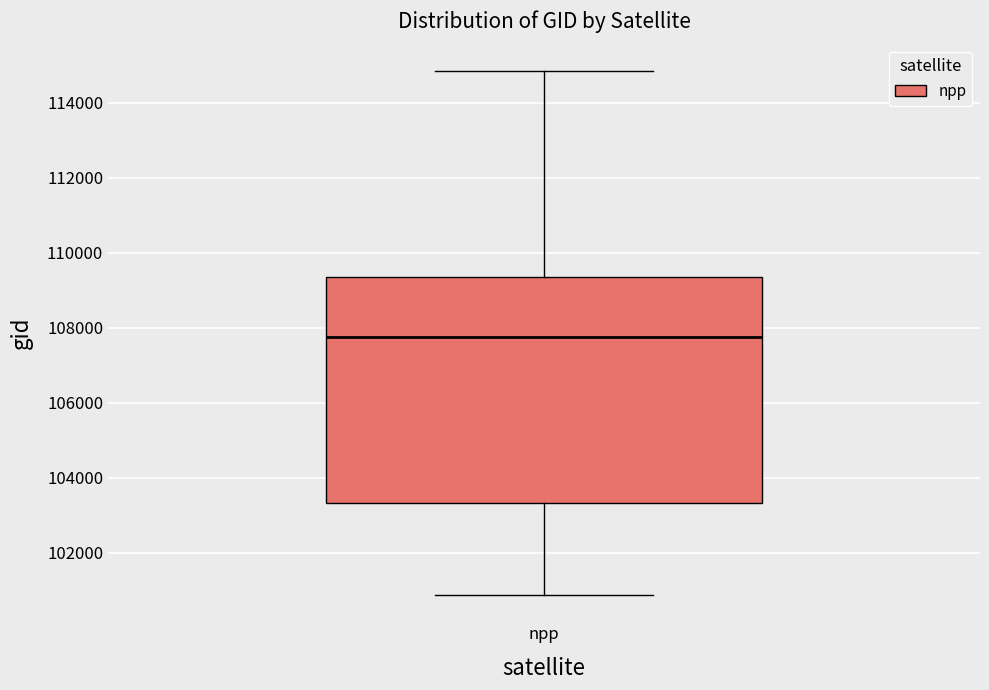

Transcribe this box plot: give where the median line is, the range the box spans, and where the two whiskers end, as read against the y-axis. The values are not printed on the chart, so give them approximately, as read against the axis.

median 107800, box 103400 to 109400, whiskers 100800 to 114800